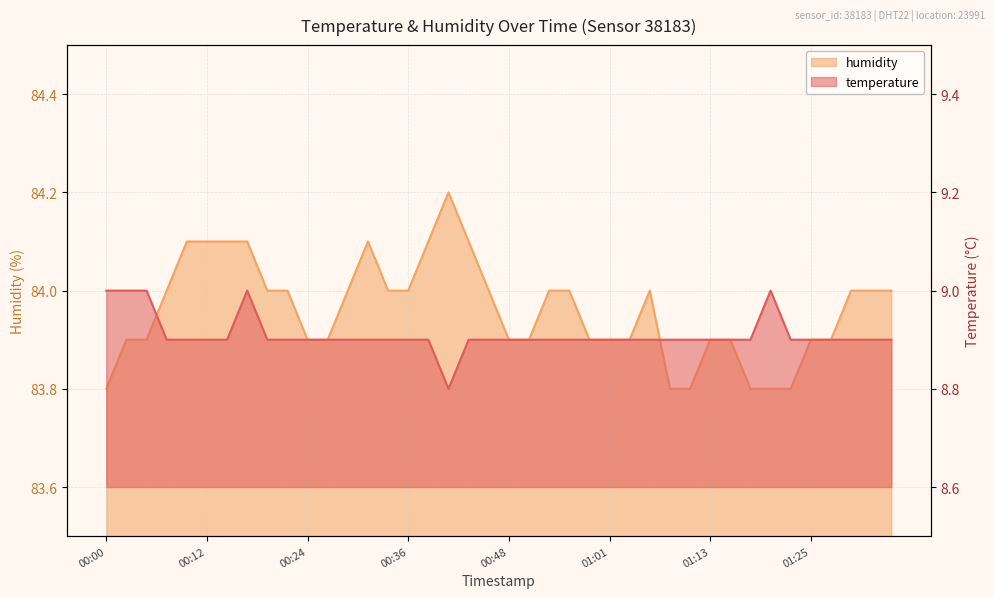

How many lines are shown in the chart?

2